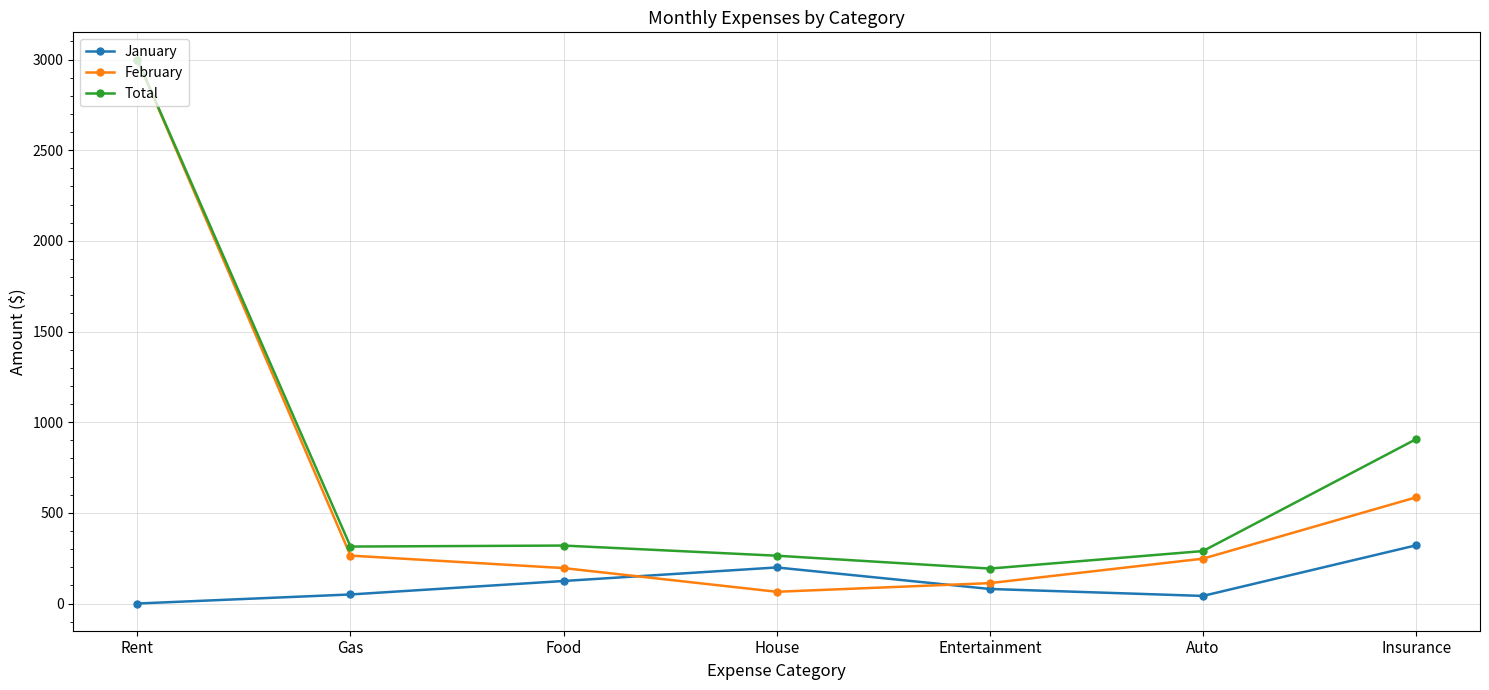

What is the total value across all series at Auto?

578.7